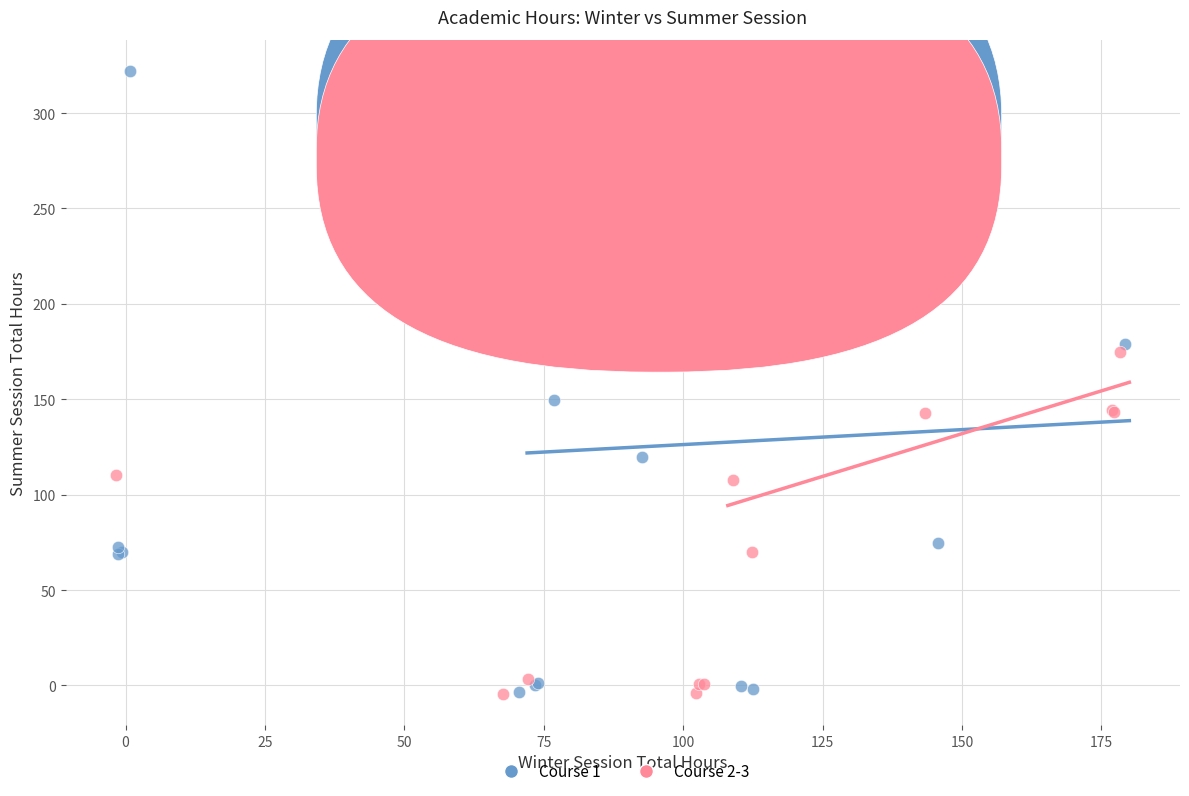

What are all the series names shown in the legend?

Course 1, Course 2-3